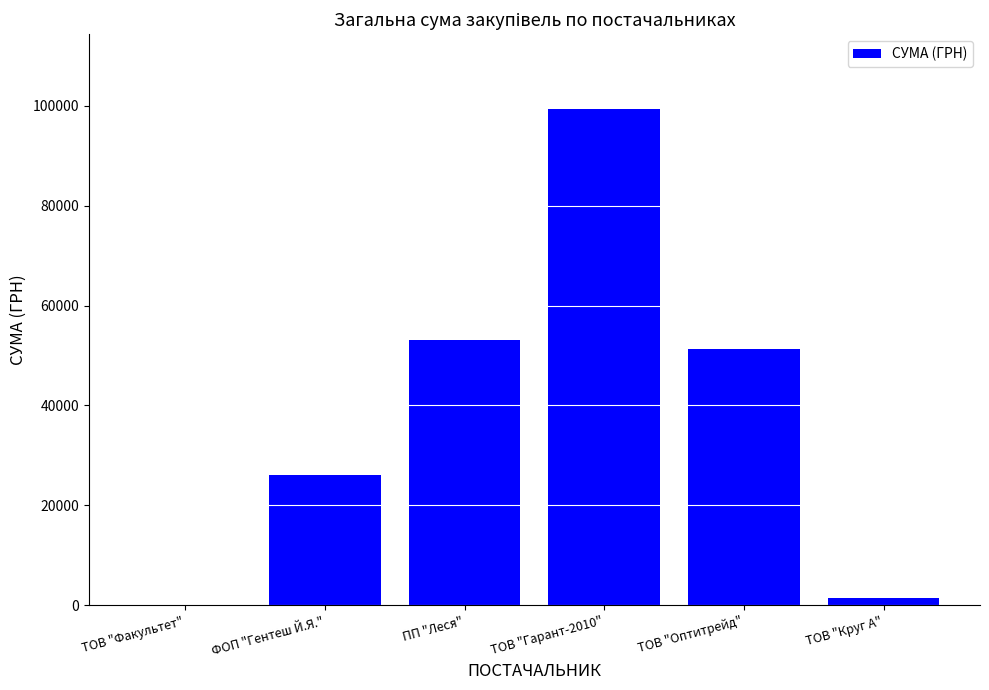

Read the value at ТОВ "Гарант-2010".

99391.9